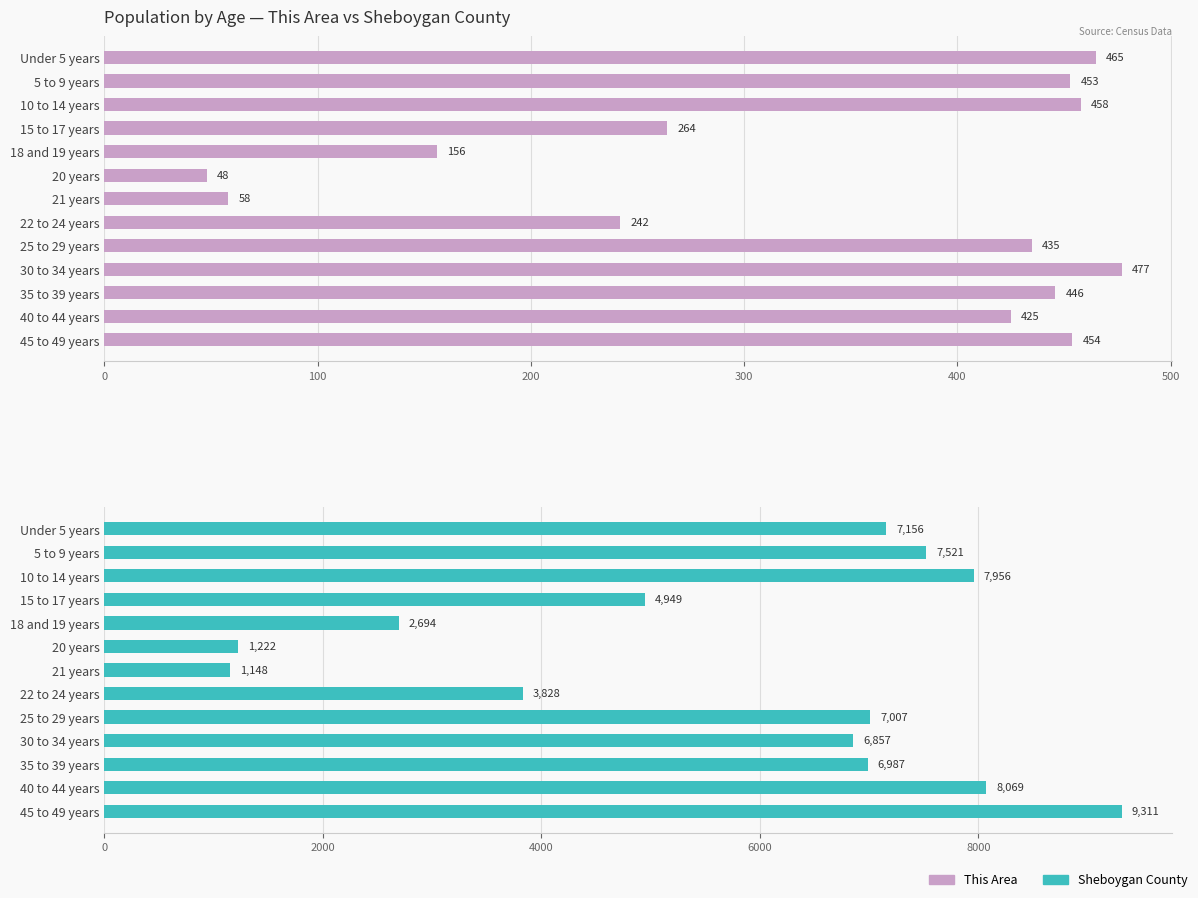

Is it true that Sheboygan County equals 12561 at 10 to 14 years?

False